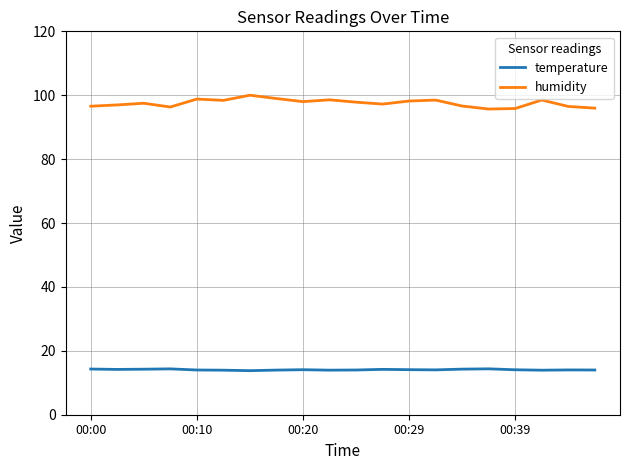

What is the lowest value of the humidity series?

95.7